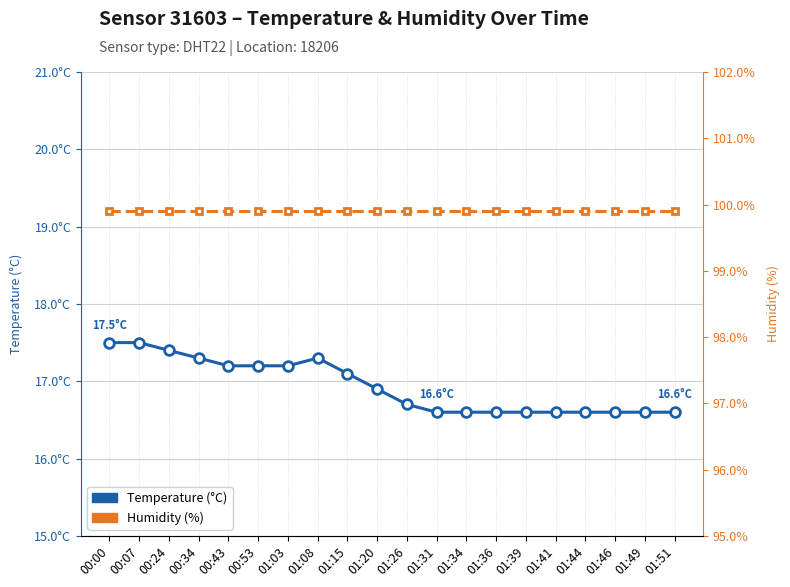

Rank the categories by temperature value from highest to lowest.

00:00, 00:07, 00:24, 00:34, 01:08, 00:43, 00:53, 01:03, 01:15, 01:20, 01:26, 01:31, 01:34, 01:36, 01:39, 01:41, 01:44, 01:46, 01:49, 01:51